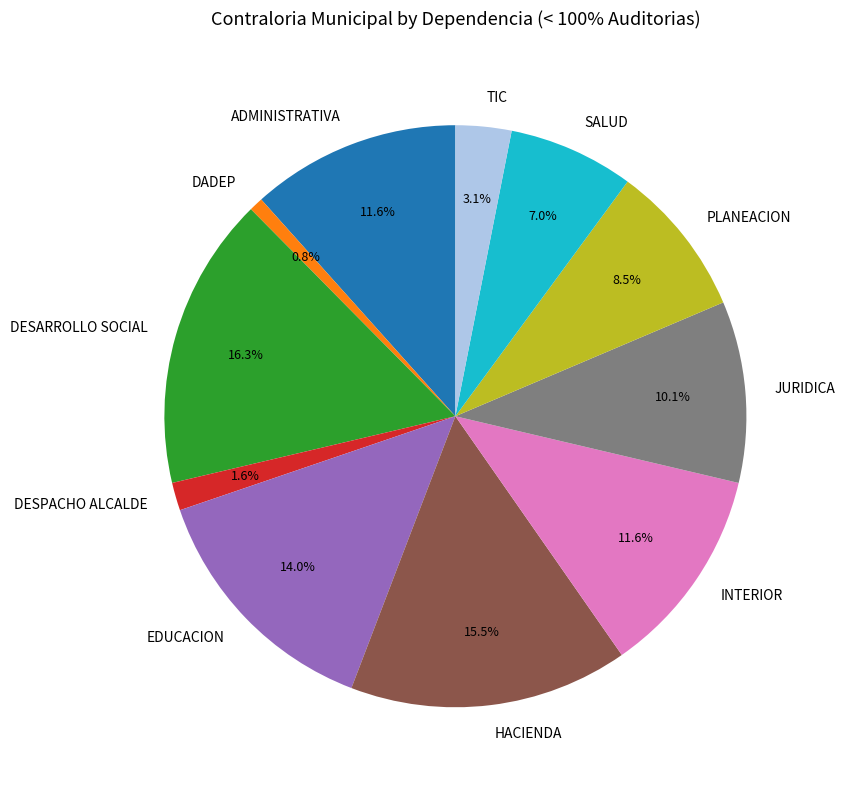

Which slice is the largest?

DESARROLLO SOCIAL